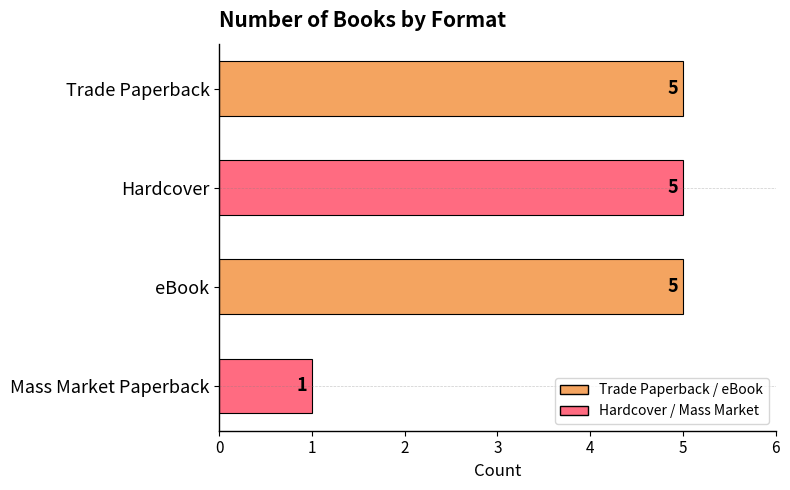

What is the value of the 4th bar from the top?

1